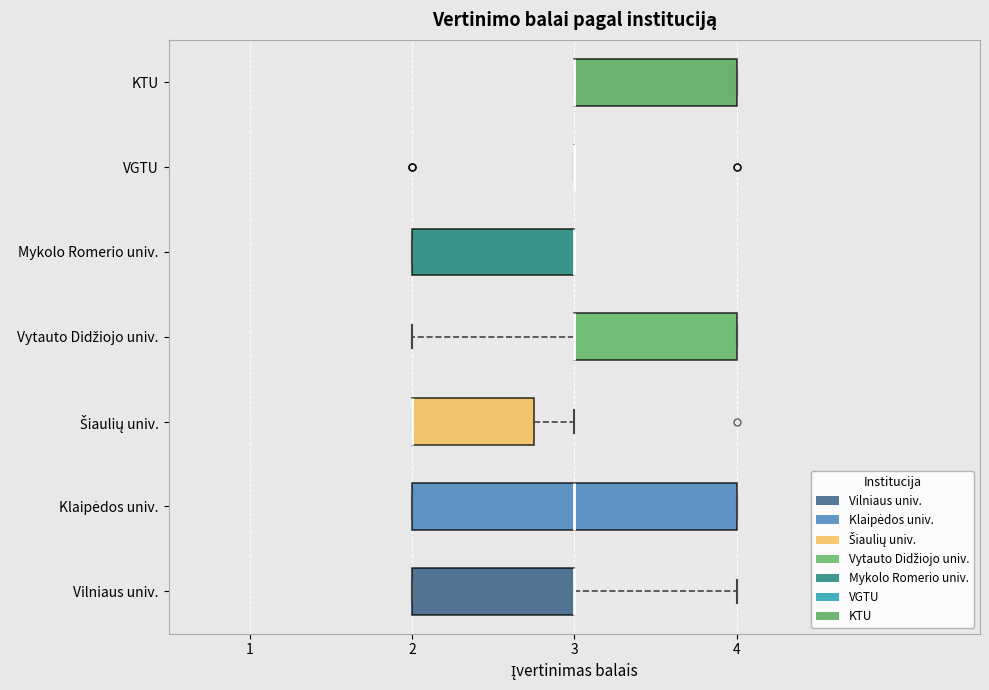

Reading bottom to top, read every box against the x-axis: the position of its median line, the range the box covers, and the ends of its whiskers. The values are not printed on the chart, so give them approximately, as read against the axis.

Vilniaus univ.: median 3.0 (drawn on the box's right edge), box 2.0 to 3.0, whiskers 2.0 to 4.0
Klaipėdos univ.: median 3.0, box 2.0 to 4.0, whiskers 2.0 to 4.0
Šiaulių univ.: median 2.0 (drawn on the box's left edge), box 2.0 to 2.8, whiskers 2.0 to 3.0
Vytauto Didžiojo univ.: median 3.0 (drawn on the box's left edge), box 3.0 to 4.0, whiskers 2.0 to 4.0
Mykolo Romerio univ.: median 3.0 (drawn on the box's right edge), box 2.0 to 3.0, whiskers 2.0 to 3.0
VGTU: box collapsed to a line at 3.0, whiskers 3.0 to 3.0
KTU: median 3.0 (drawn on the box's left edge), box 3.0 to 4.0, whiskers 3.0 to 4.0